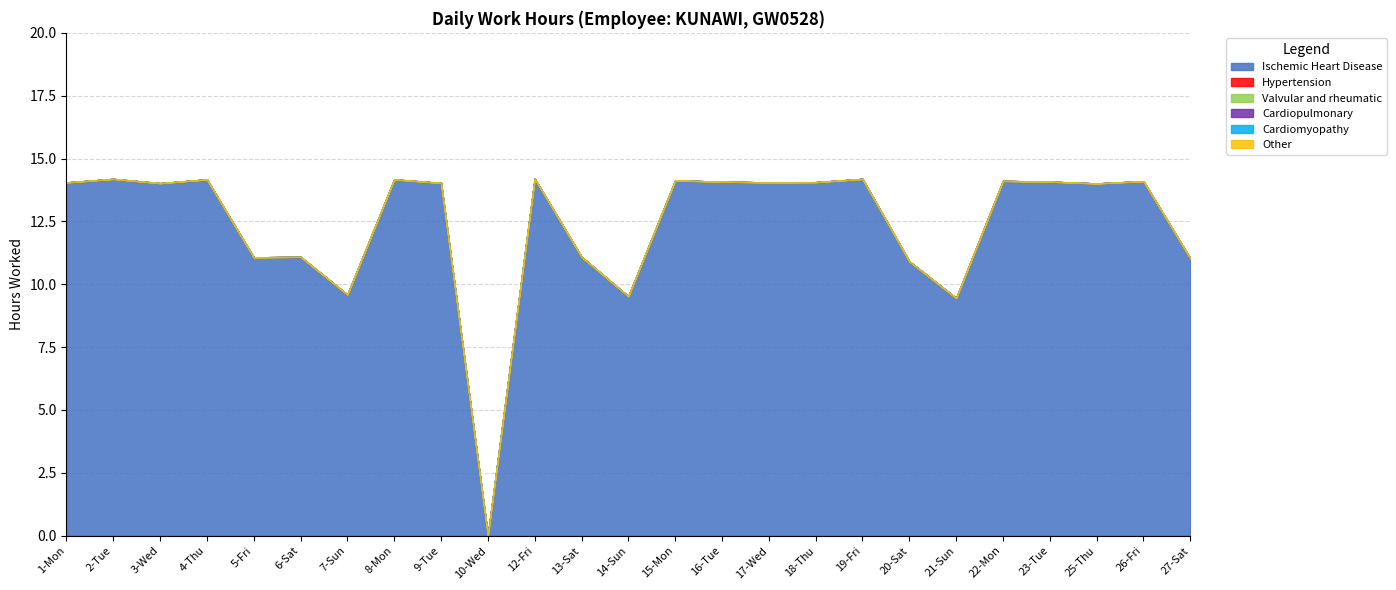

At which label is Cardiomyopathy closest to 0?

1-Mon